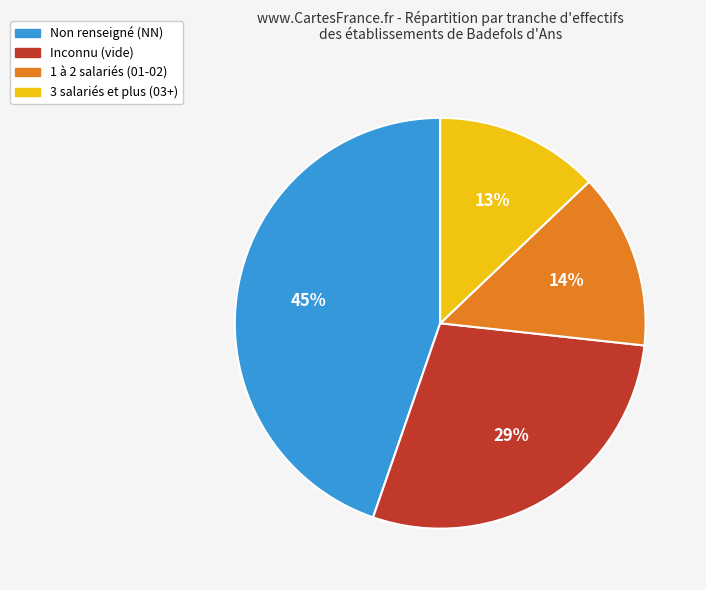

How many segments does this pie chart have?

4